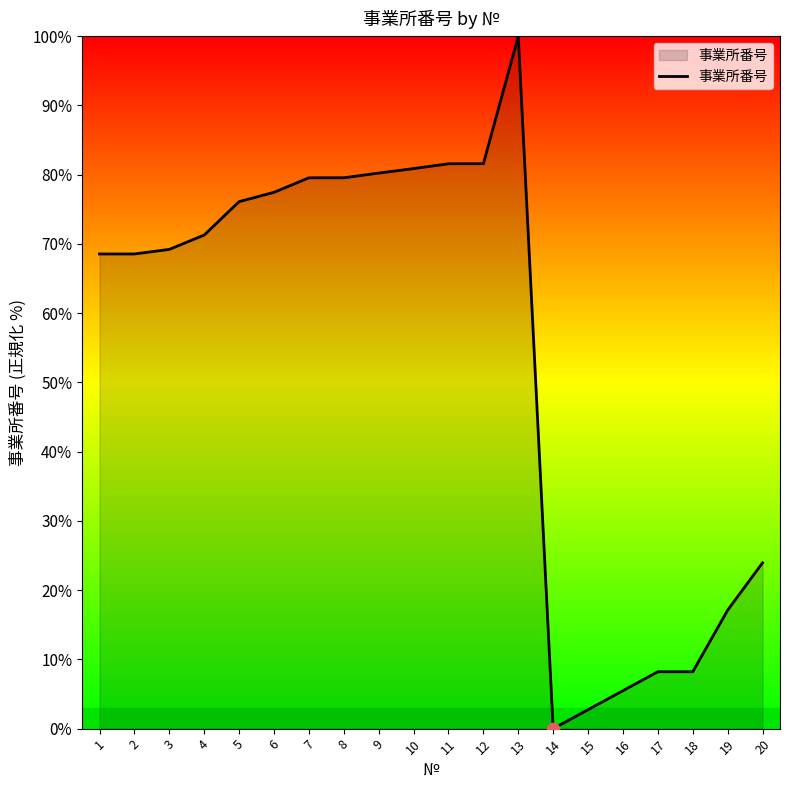

What is the change in value from 12 to 15?

-78.8